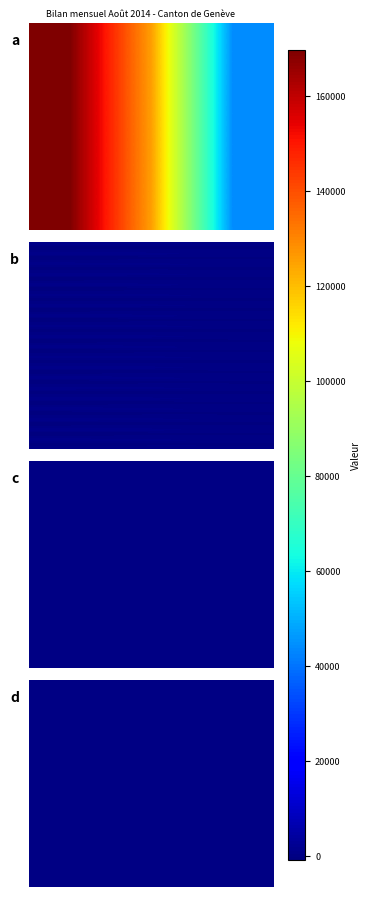

The Décès series shows -35 at Total. True or false?

False